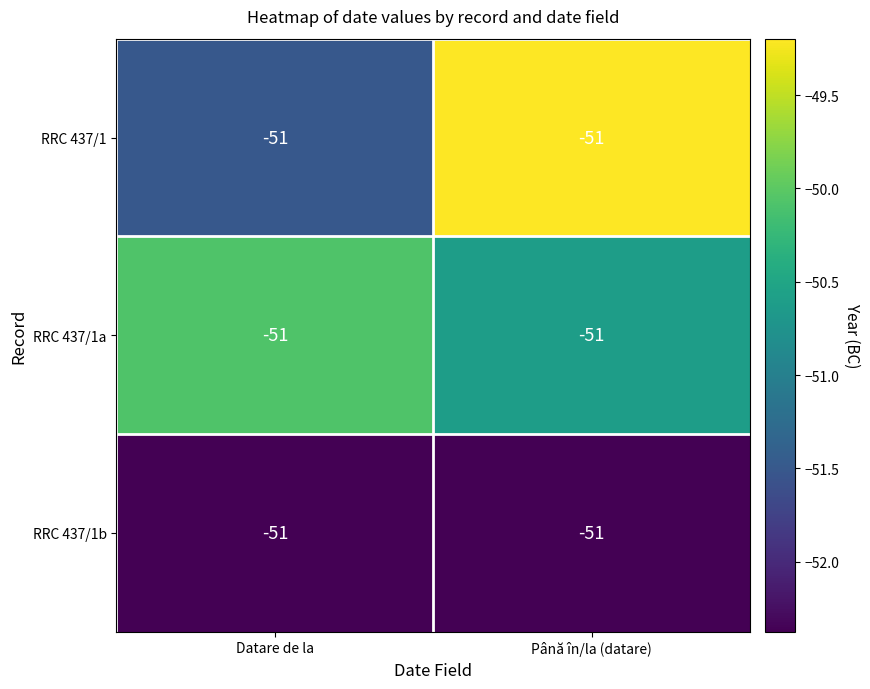

What is the lowest value of the RRC 437/1a series?

-50.6